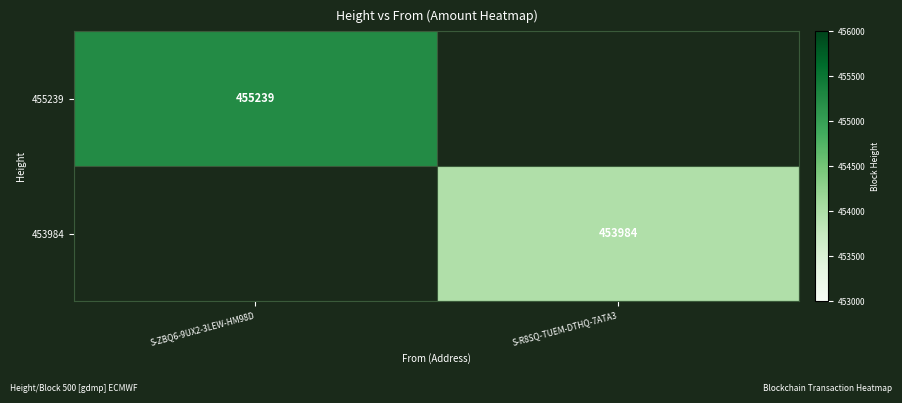

Count the number of categories in the chart.

2